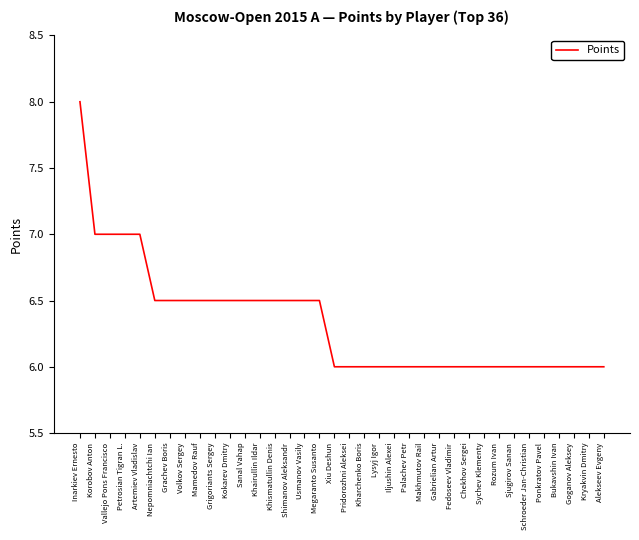

What position from the left is Kokarev Dmitry?

11